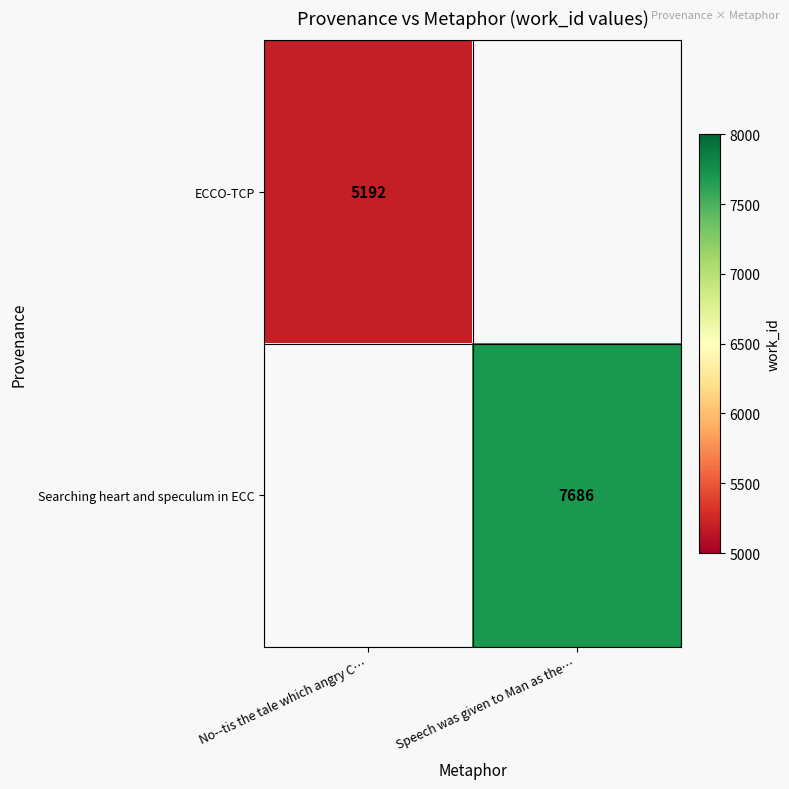

Is it true that Searching heart and speculum in ECC equals 12616 at Speech was given to Man as the…?

False